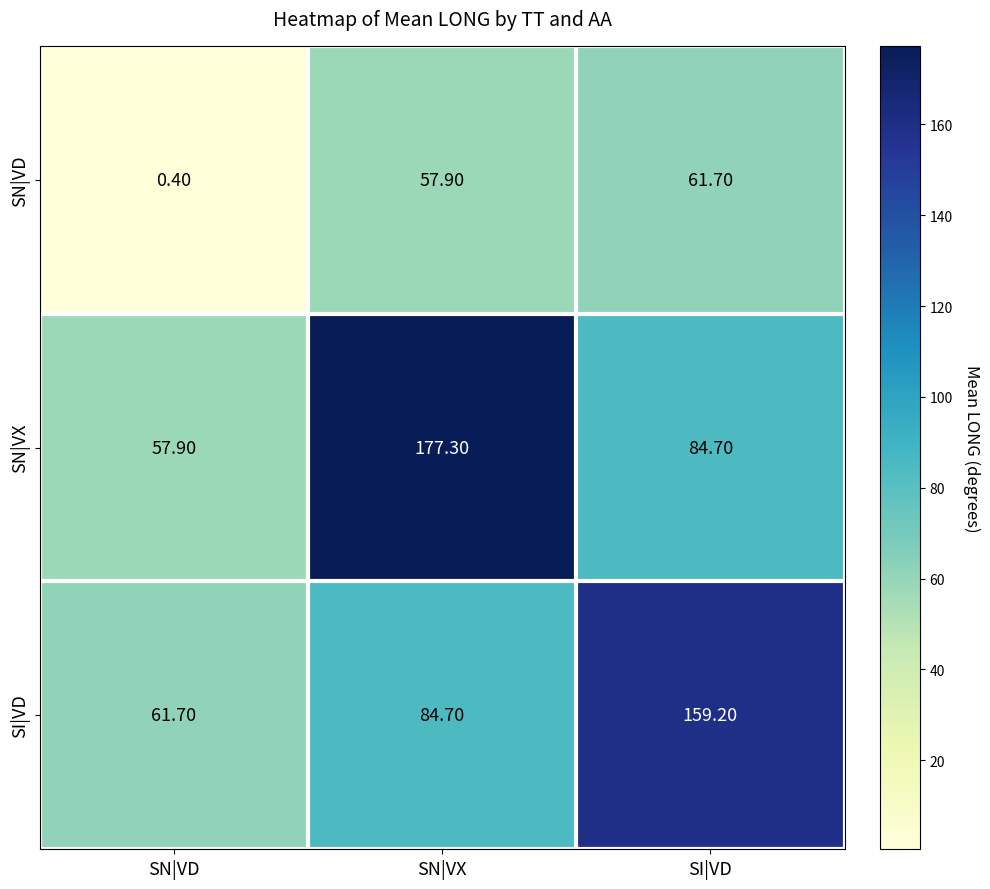

Rank the series at SN|VD from lowest to highest value.

SN|VD, SN|VX, SI|VD